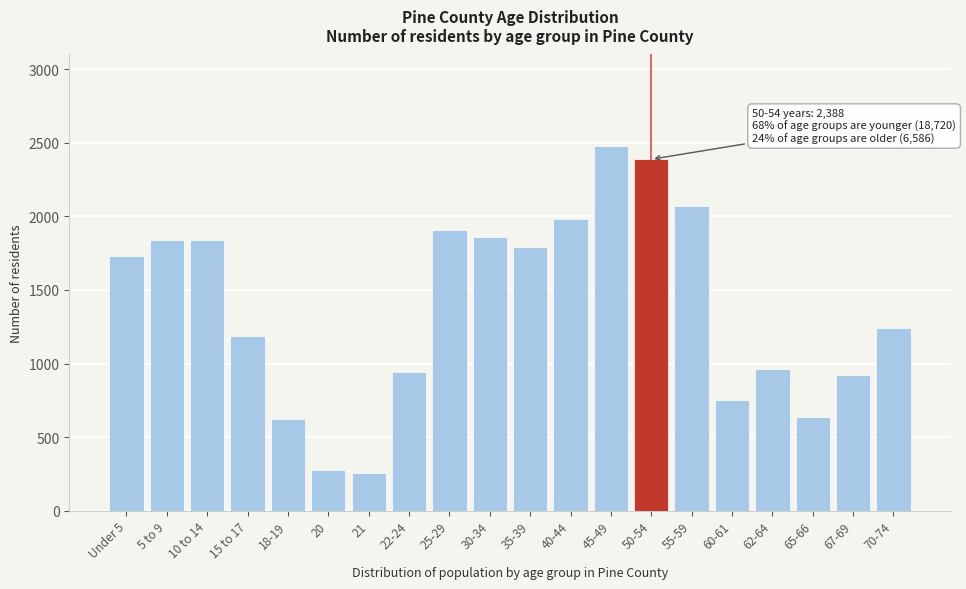

What is the sum of all values?

27694